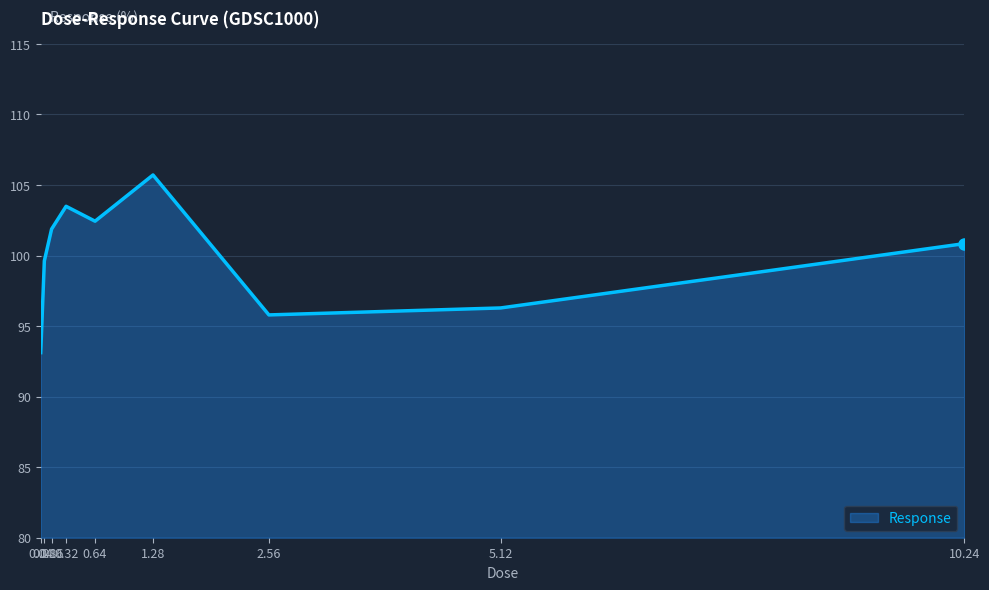

Where is the first local maximum?

0.32